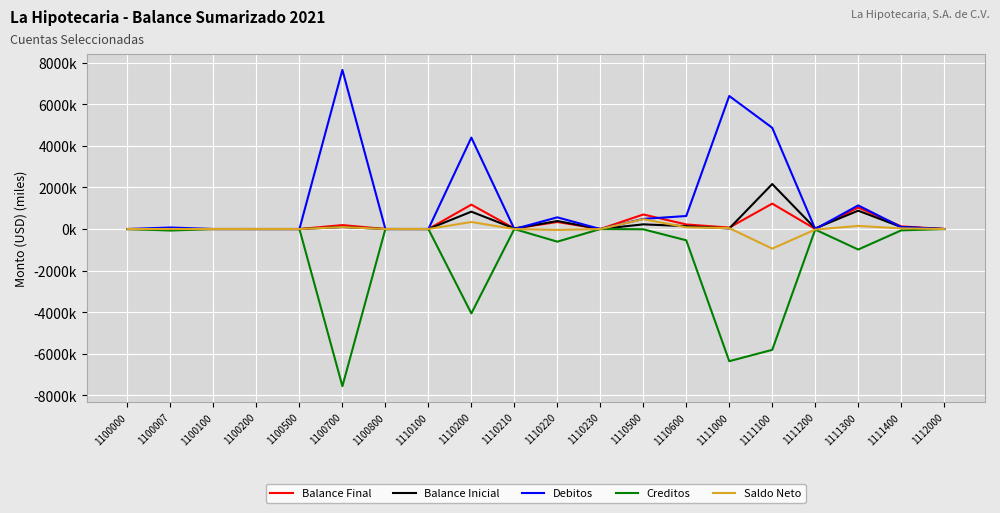

Which series has the largest total across all categories?

Debitos